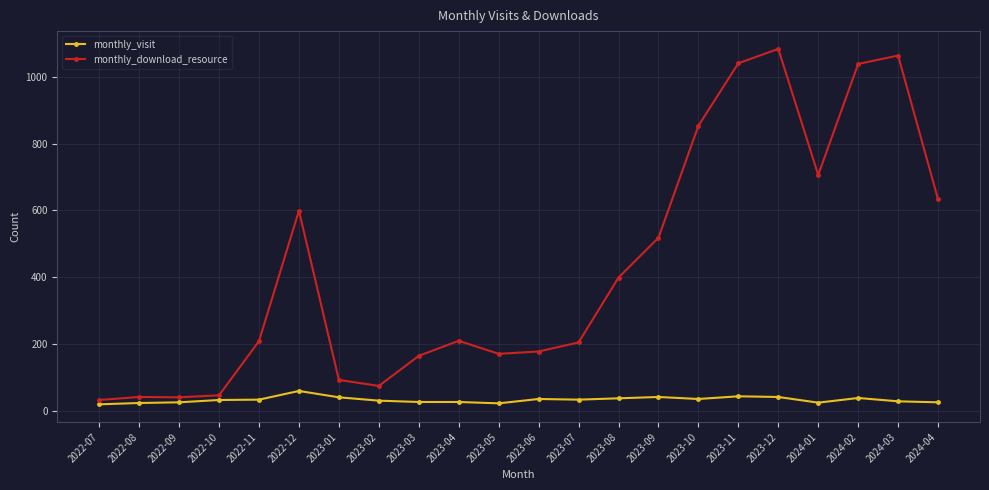

What is the maximum value for monthly_visit?

60